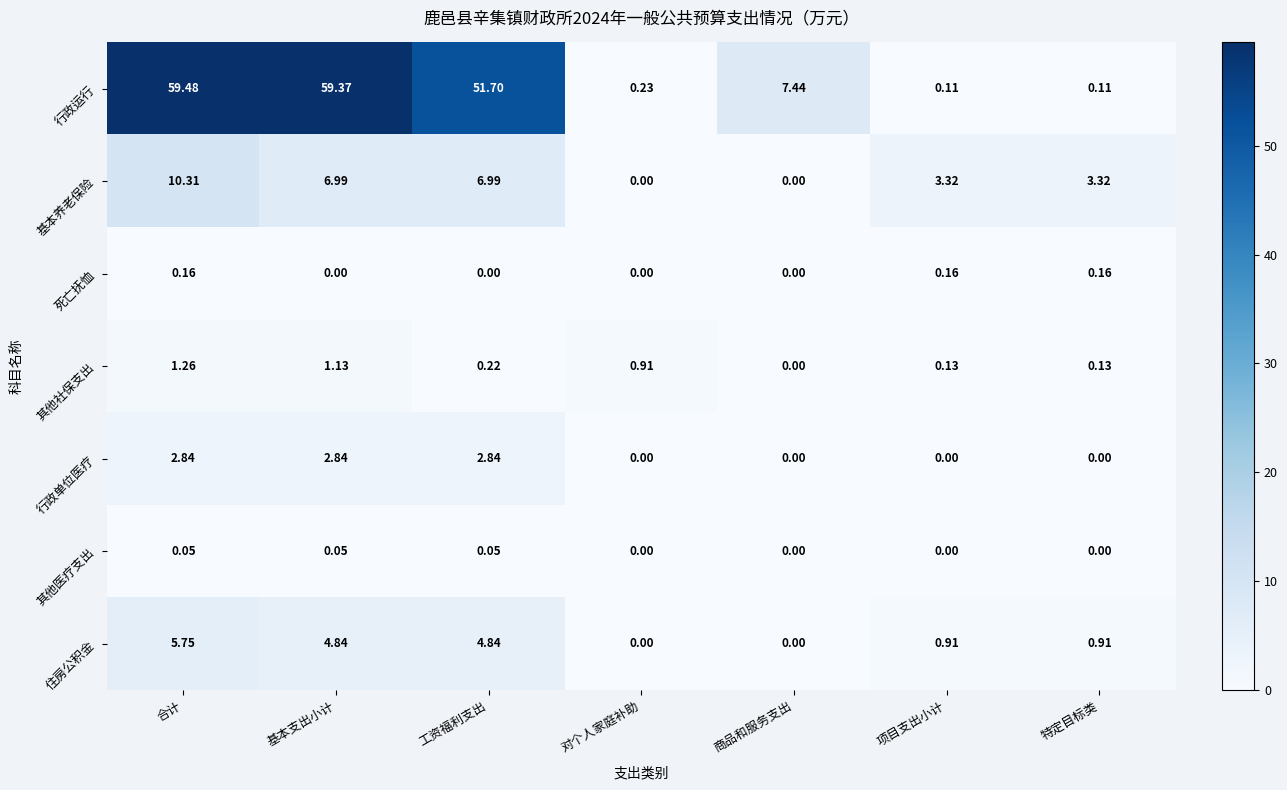

Which label corresponds to the largest value in the chart?

合计